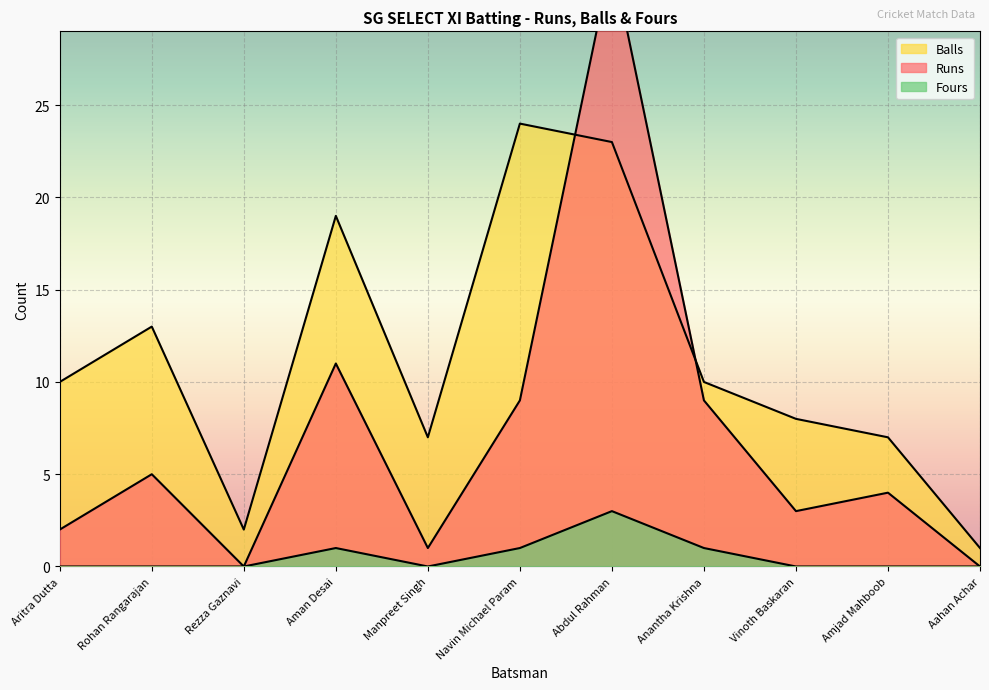

At which category is the sum across all series the highest?

Abdul Rahman